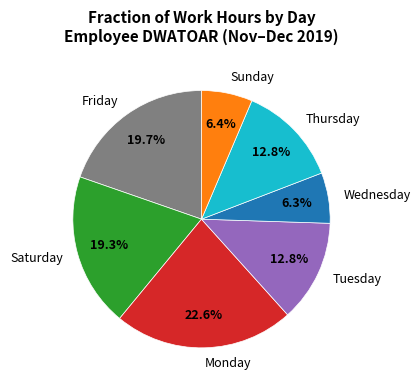

What is the largest slice in the pie chart?

Monday